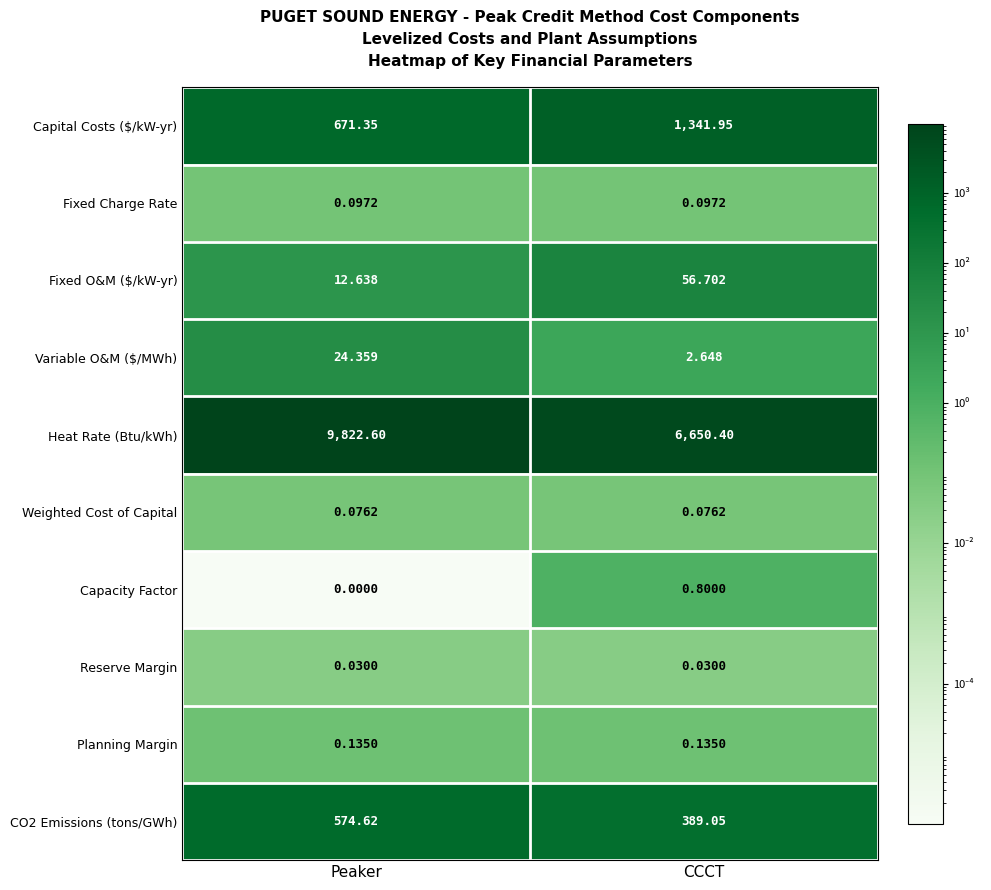

Where is Fixed O&M ($/kW-yr) nearest to the value 34?

Peaker